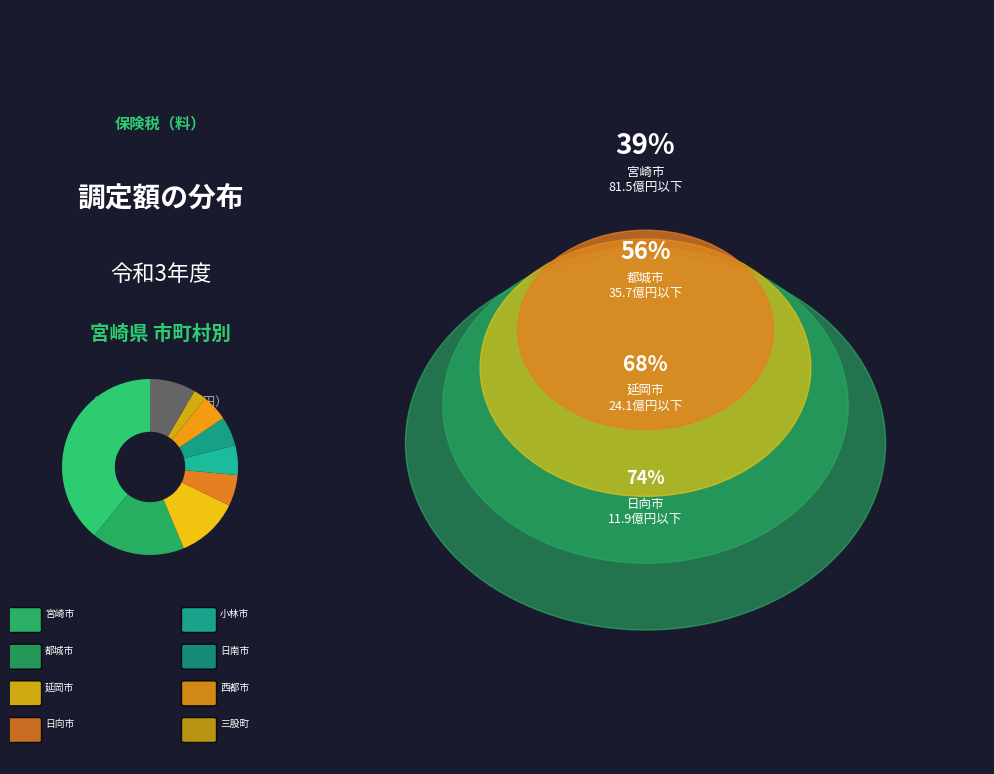

How many slices are in this pie chart?

9